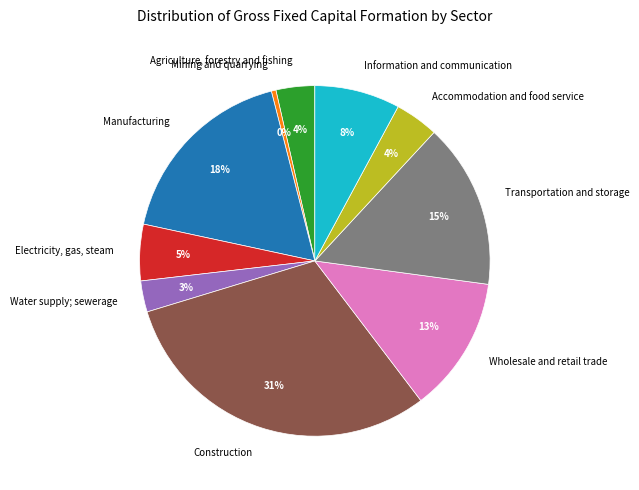

Which has a higher value, Mining and quarrying or Water supply; sewerage?

Water supply; sewerage